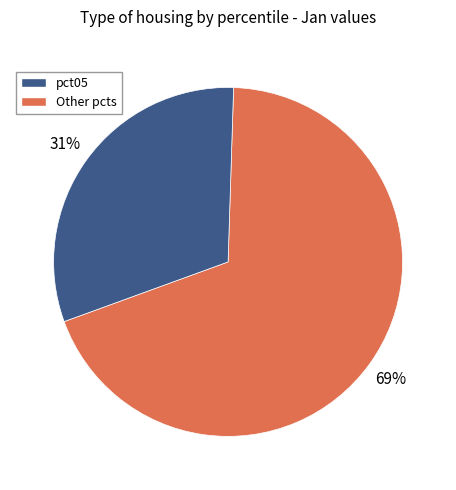

Count the number of slices in the pie.

2